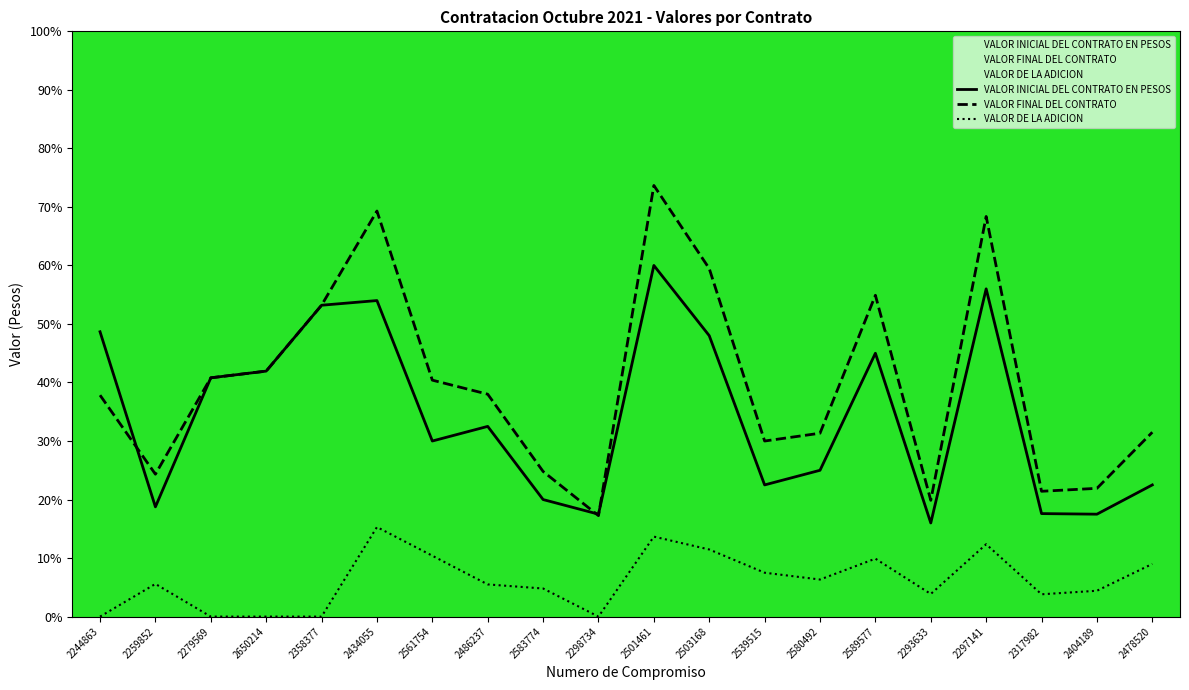

What is the approximate value of VALOR INICIAL DEL CONTRATO EN PESOS at 2583774?

20.0